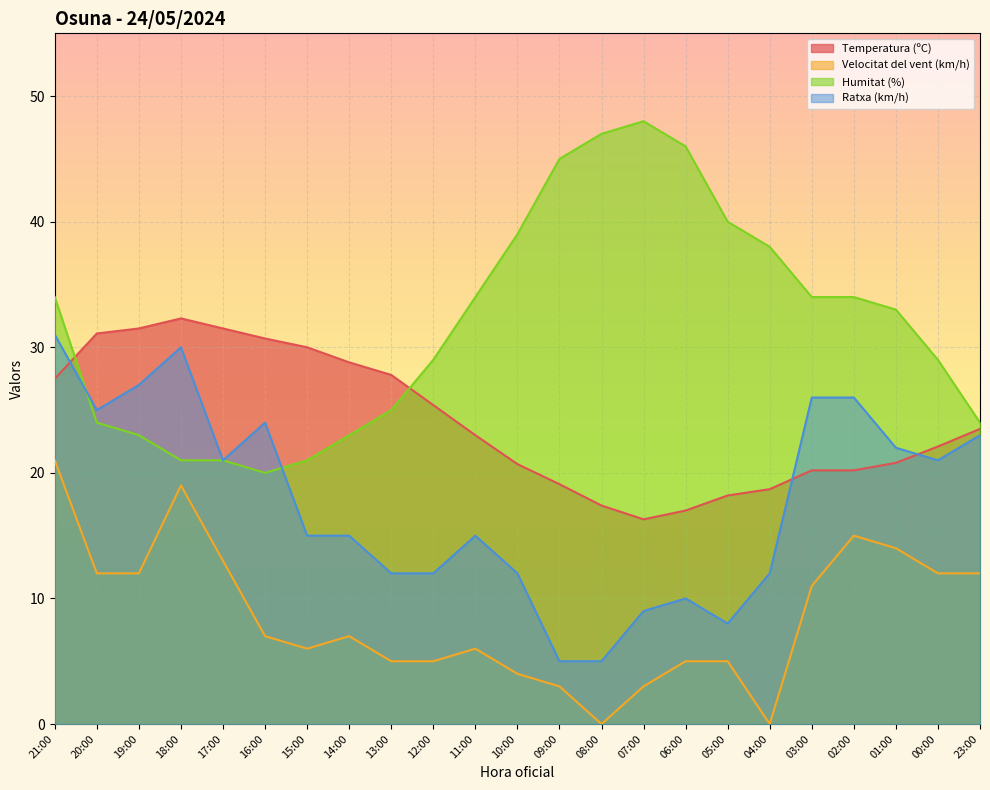

What is the highest value of the Humitat (%) series?

48.0